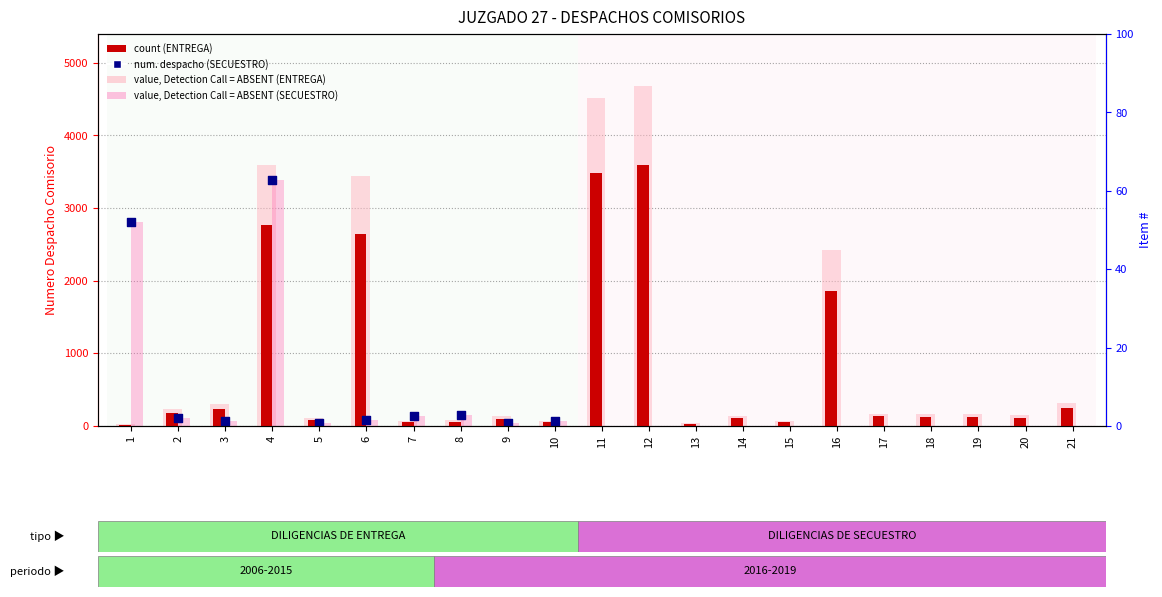

Which has a higher value, 11 or 16?

11